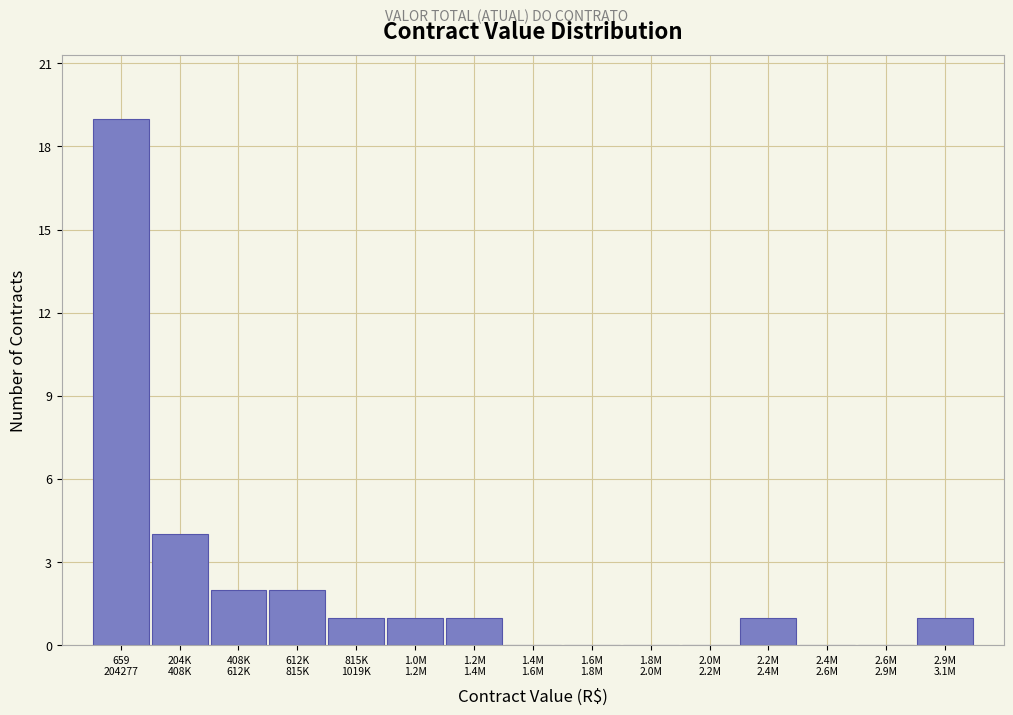

What is the sum of all values?

32